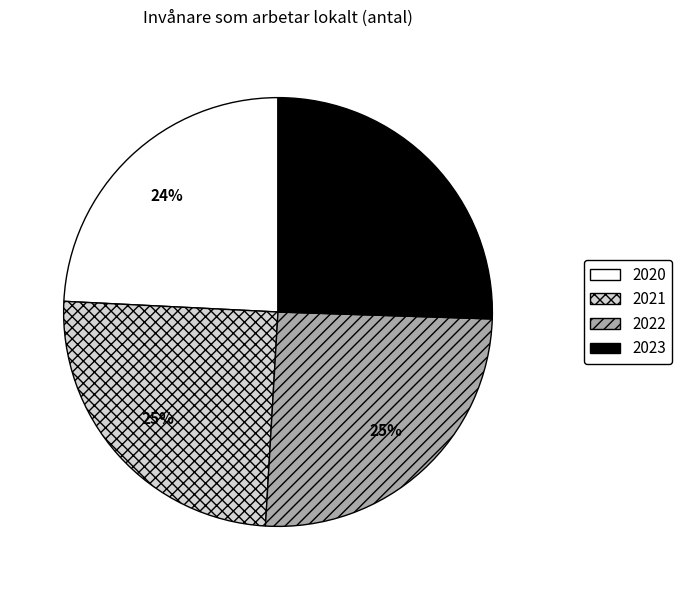

Which slice is the smallest?

2020